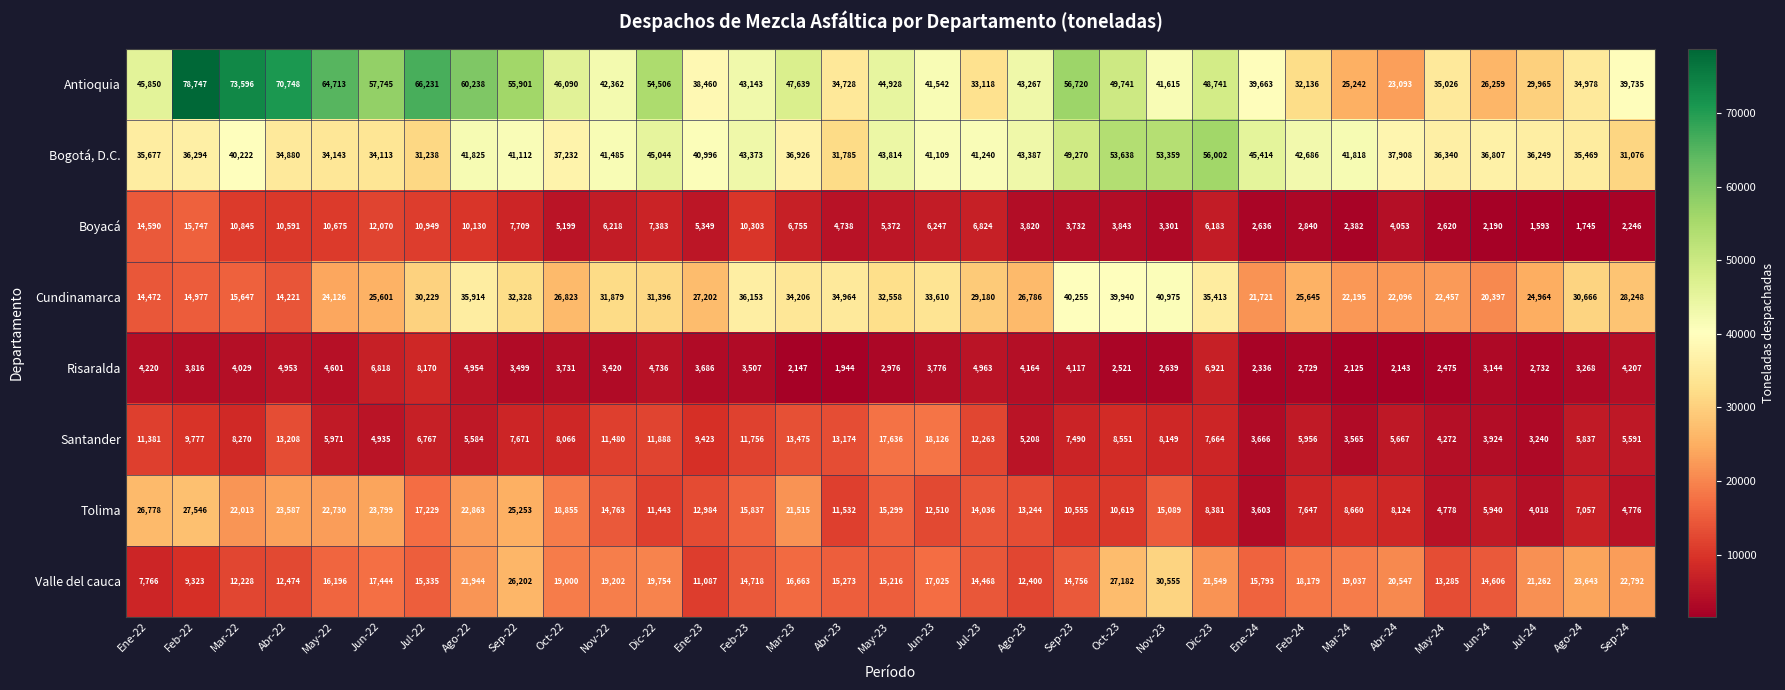

What is the difference between the Risaralda values at Mar-24 and Ago-23?

2039